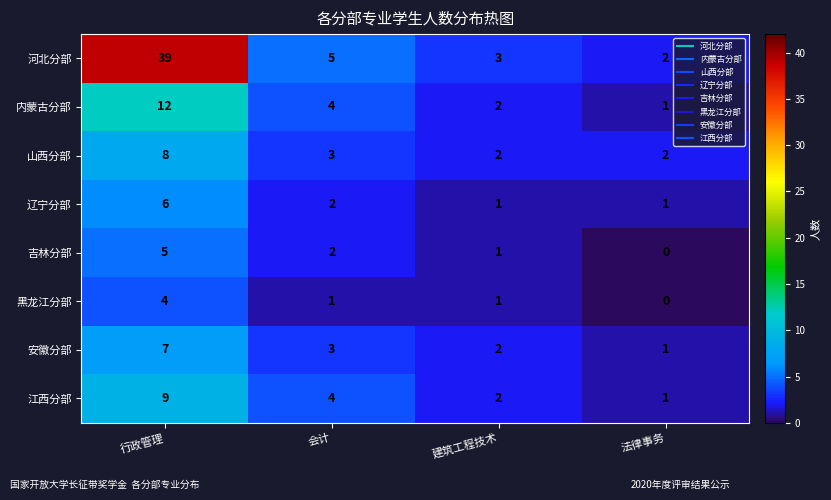

At 行政管理, list the series in order from smallest to largest.

黑龙江分部, 吉林分部, 辽宁分部, 安徽分部, 山西分部, 江西分部, 内蒙古分部, 河北分部